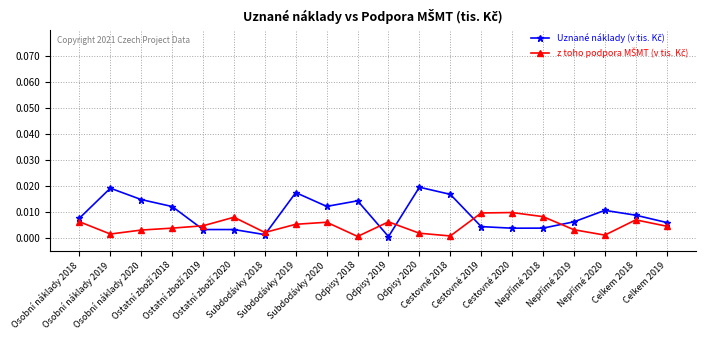

Is this an area chart (filled region under the line)?

No